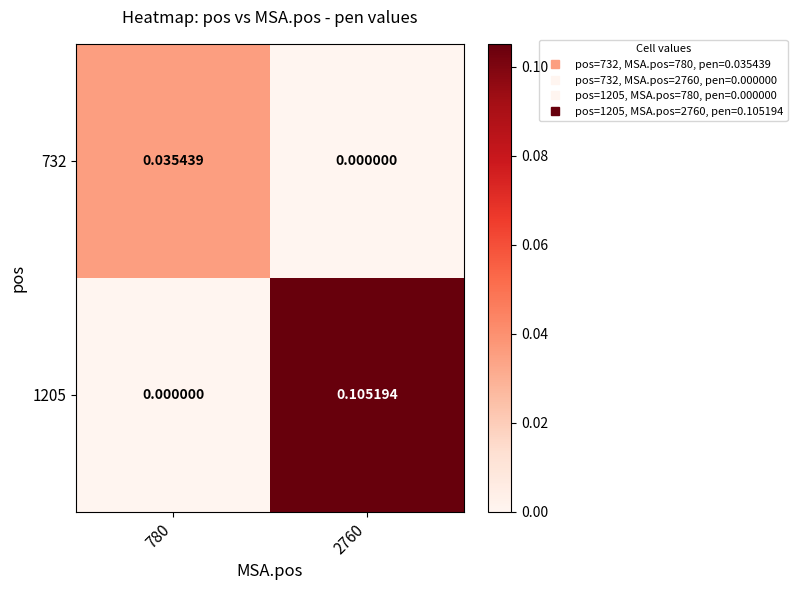

At 2760, list the series in order from largest to smallest.

1205, 732